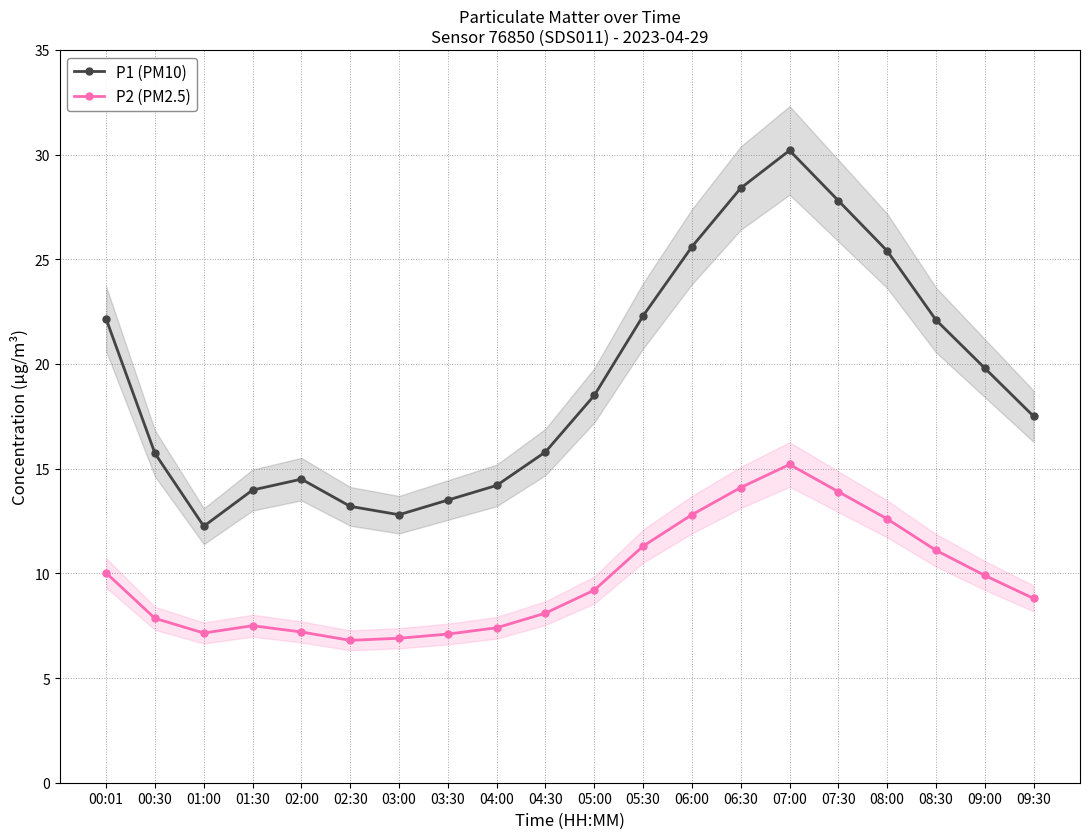

How many lines are shown in the chart?

2